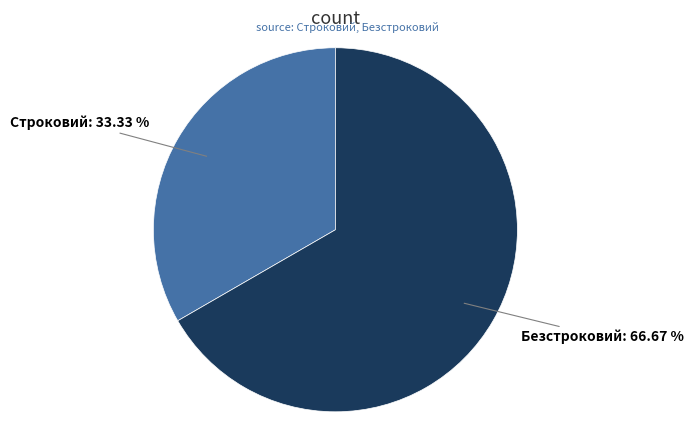

Count the number of slices in the pie.

2